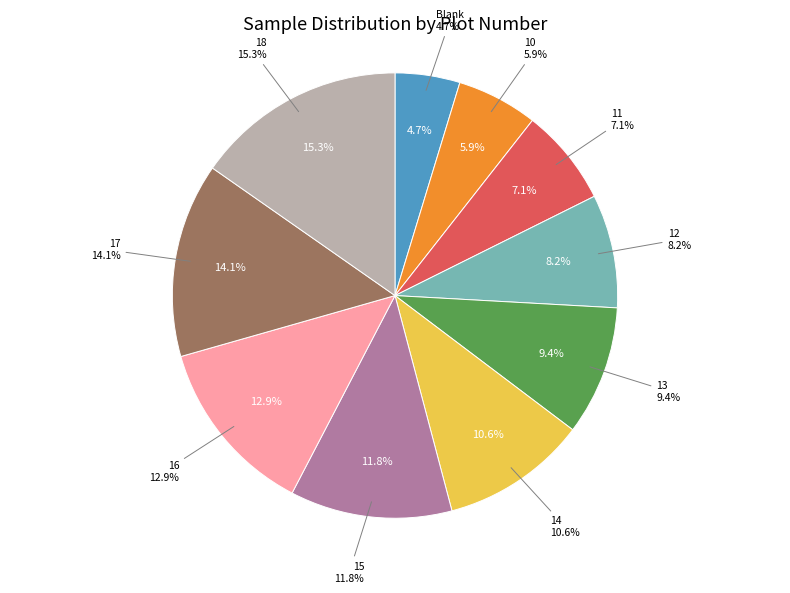

To the nearest percent, what is the combined percentage of 17 and 13?

24%